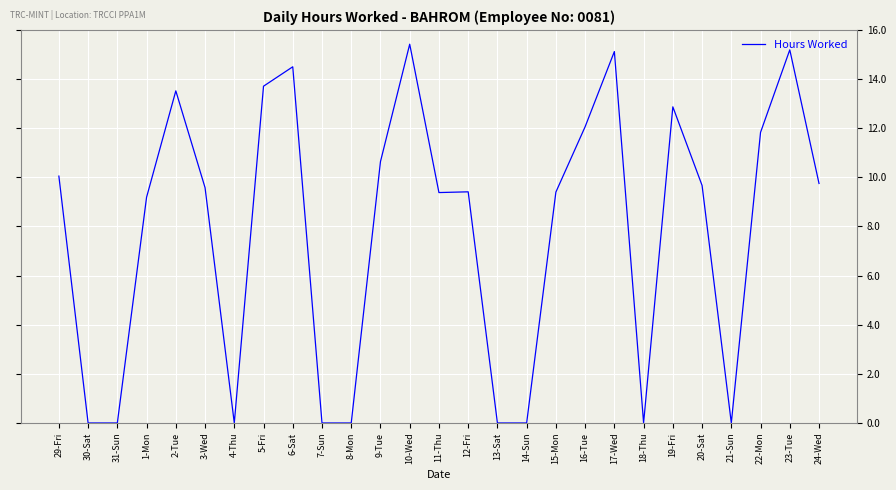

Which category has the highest value across all series?

10-Wed